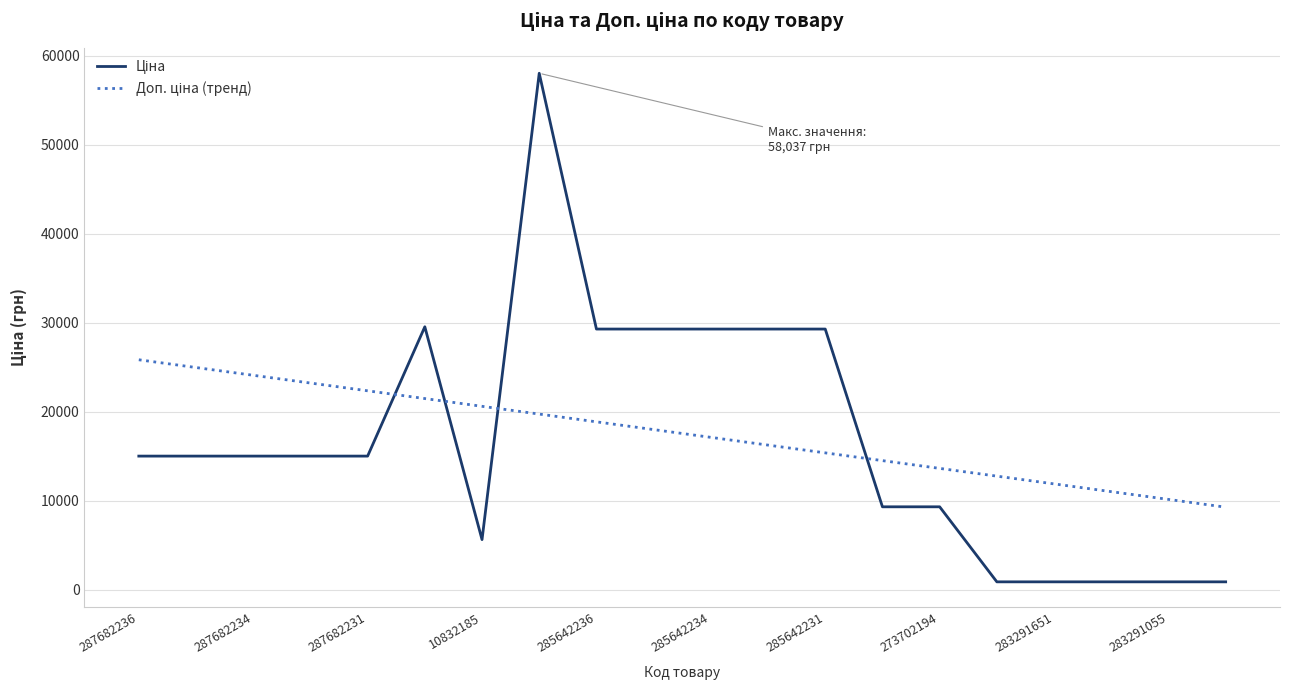

What is the maximum value shown in the chart?

58037.0